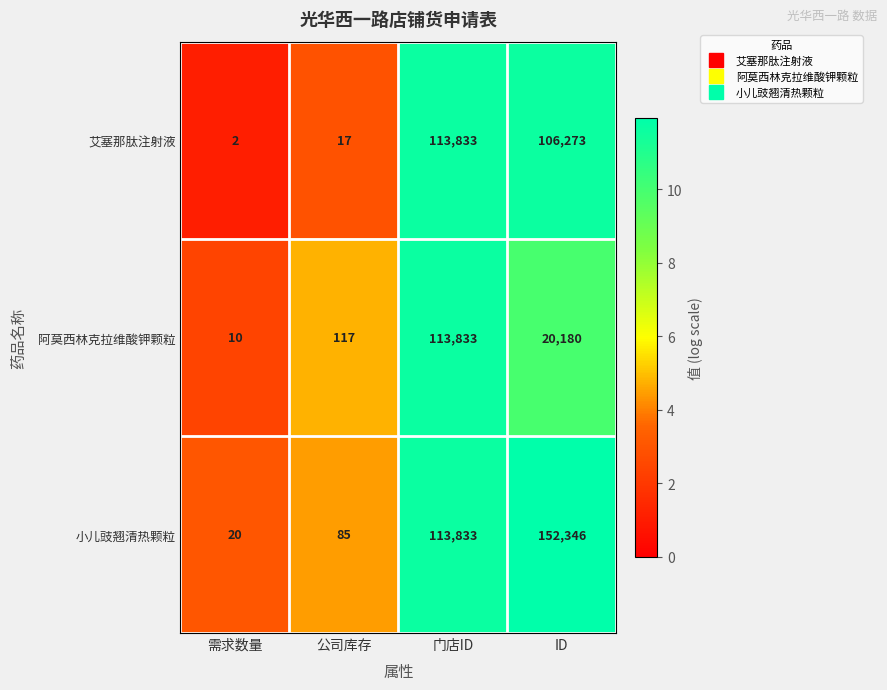

The value of 小儿豉翘清热颗粒 at ID is 152346. True or false?

True